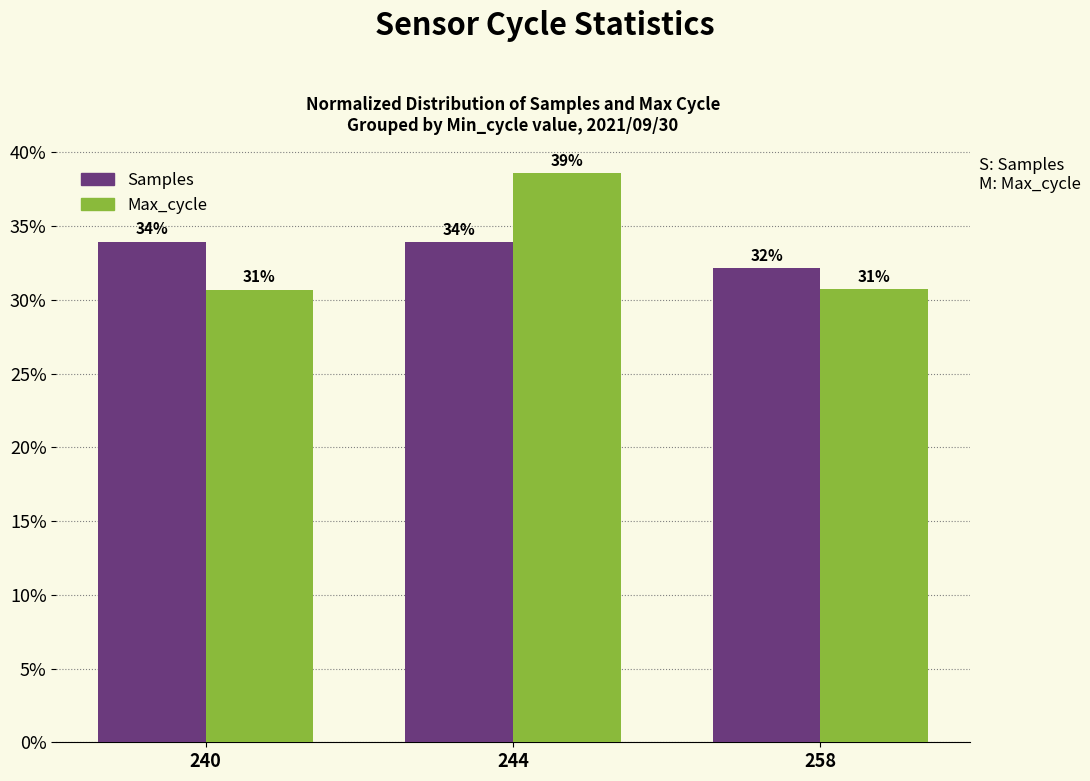

Are the bars horizontal?

No